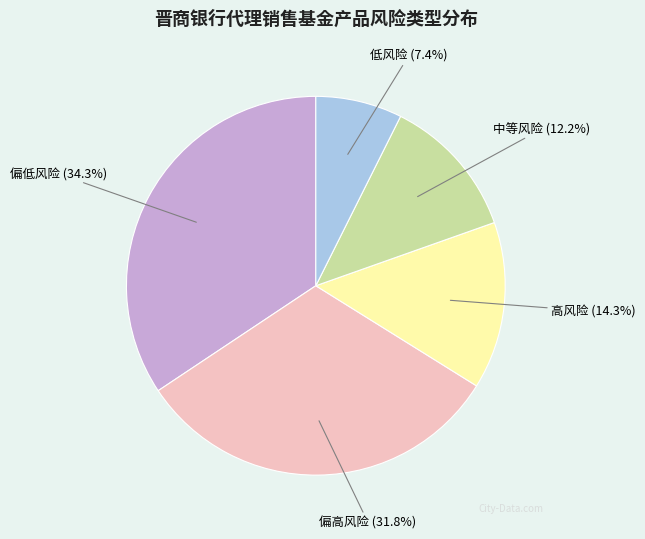

Rank the categories by value from lowest to highest.

低风险, 中等风险, 高风险, 偏高风险, 偏低风险